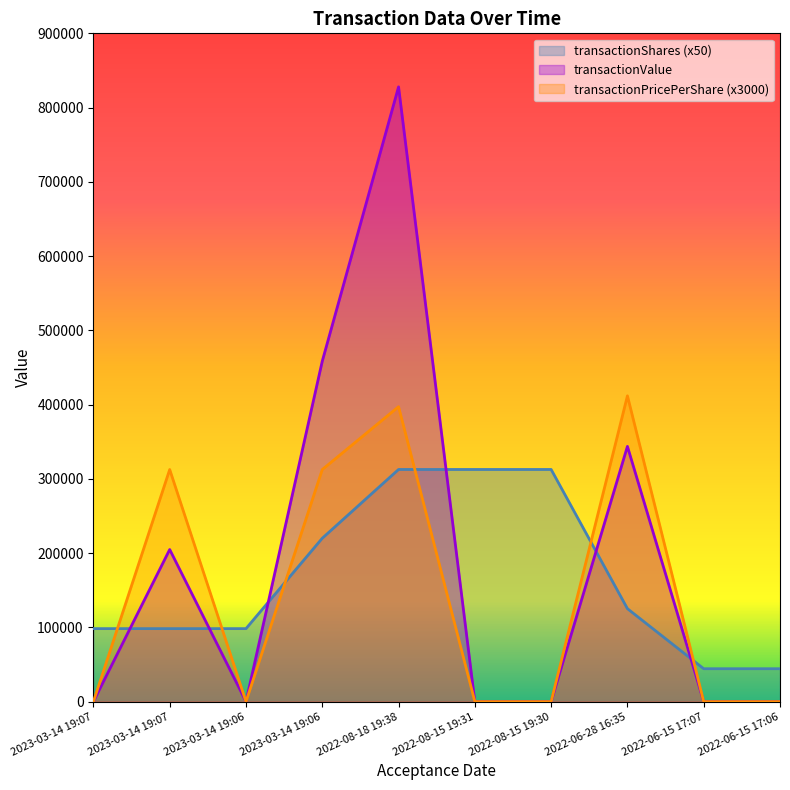

What is the value of the transactionShares point at the 6th from the left?

312650.0